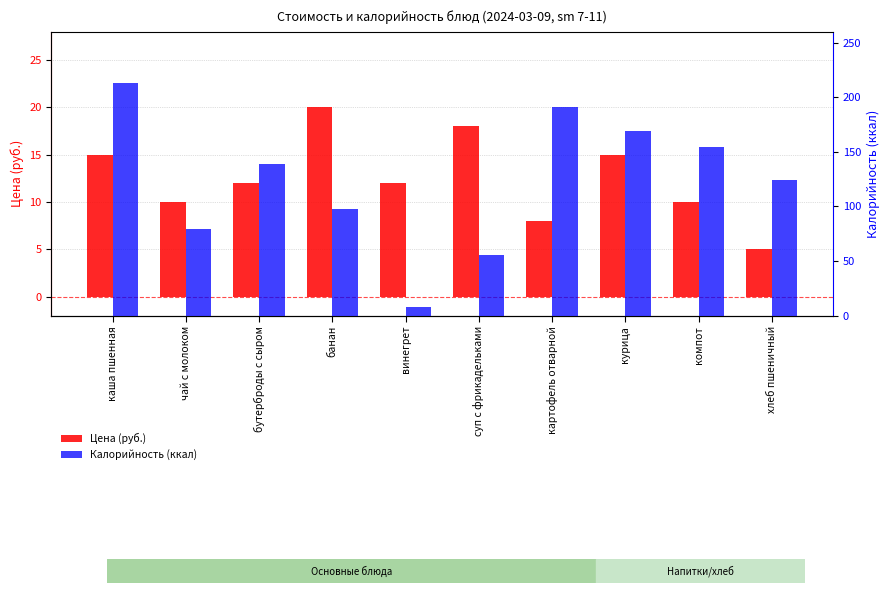

What is the total value across all series at картофель отварной?

199.2